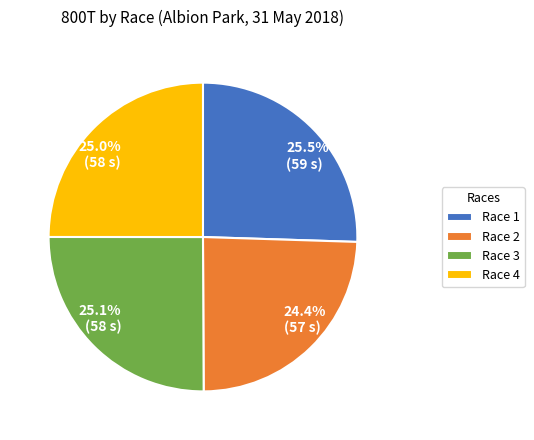

To the nearest percent, what is the average slice percentage?

25%